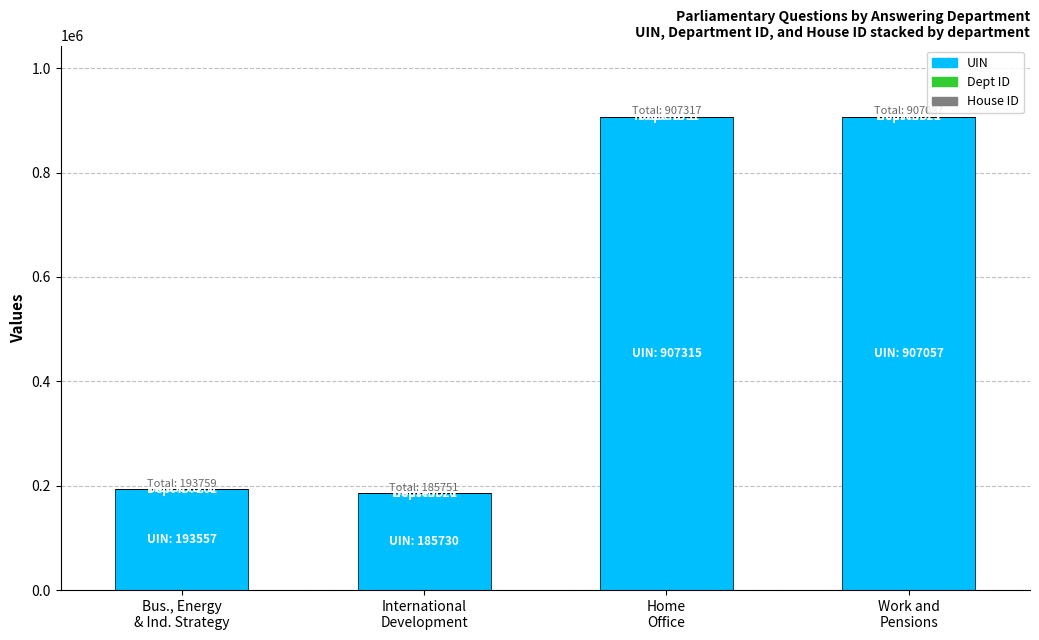

What is the maximum value for UIN?

907315